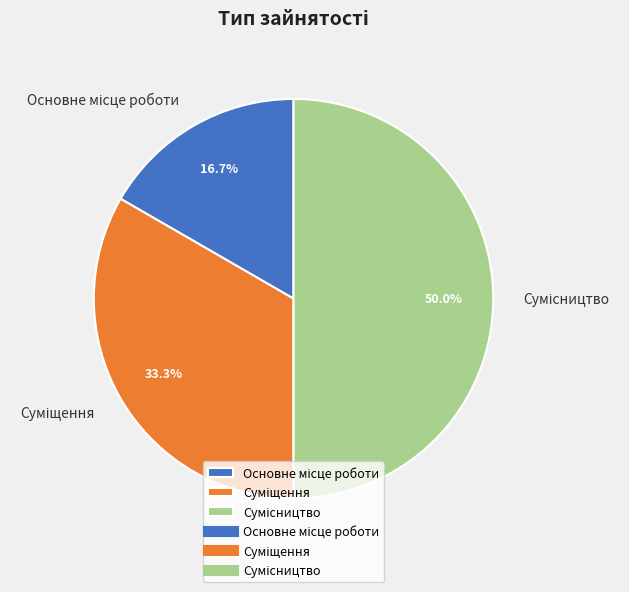

How many segments does this pie chart have?

3